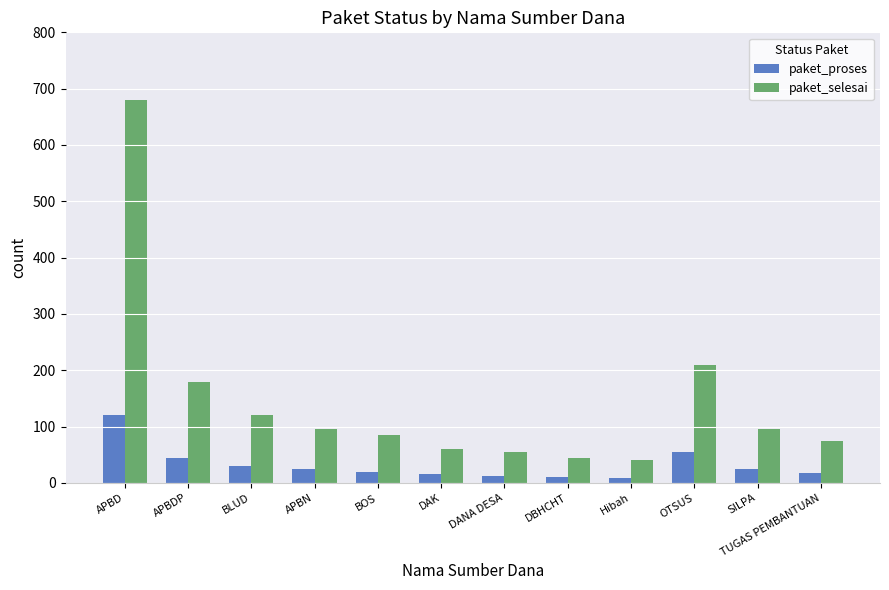

What is the difference between the maximum and minimum values in the paket_selesai series?

640